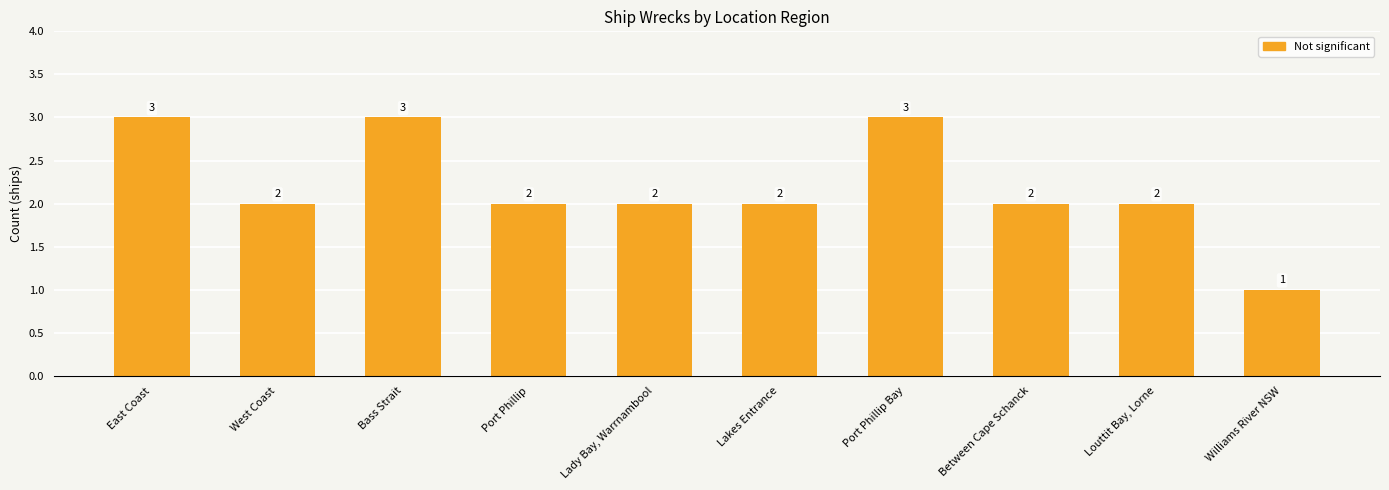

Count the values in the range 2 to 3.

9